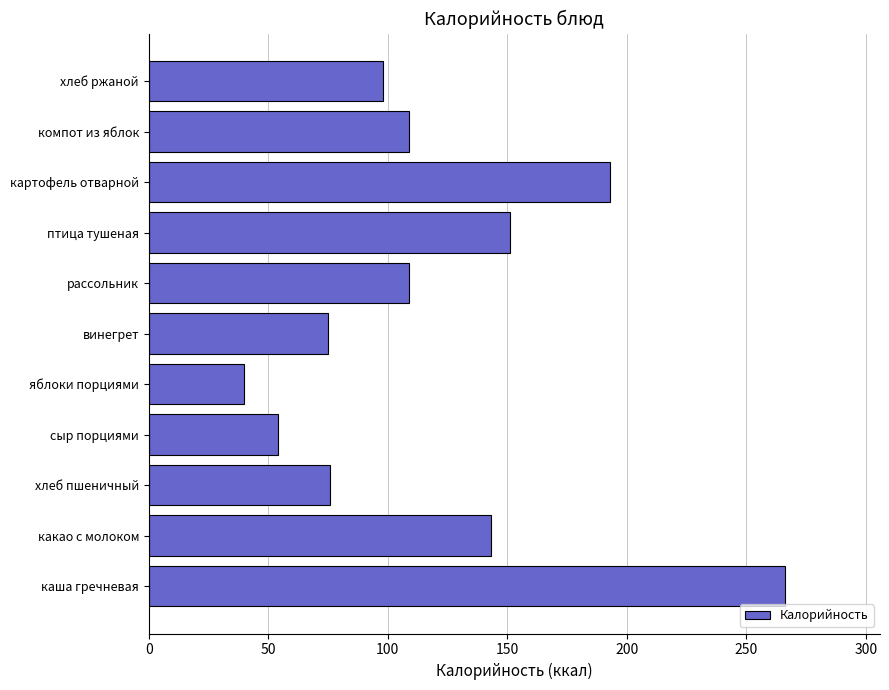

Is it true that the value at рассольник is 109?

True